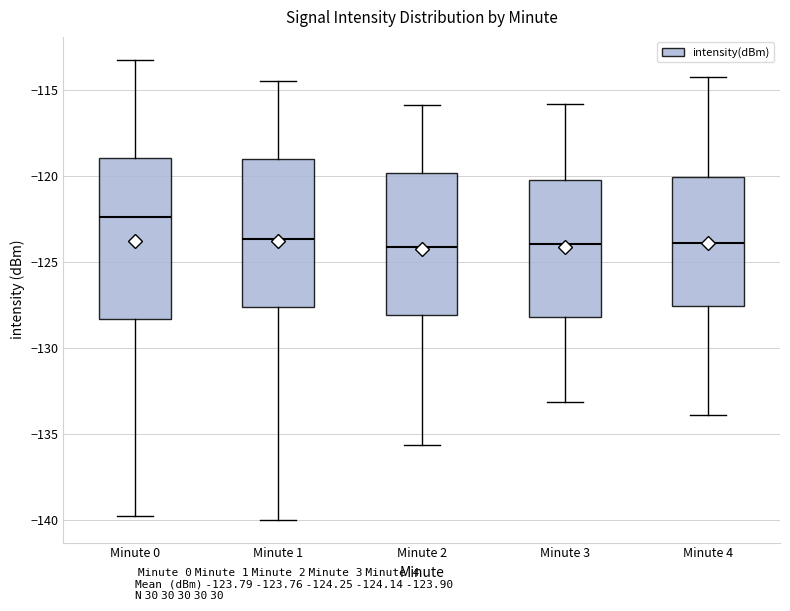

Reading left to right, read every box against the y-axis: the position of its median line, the range the box covers, and the ends of its whiskers. The values are not printed on the chart, so give them approximately, as read against the axis.

Minute 0: median -122.5, box -128.5 to -119.0, whiskers -140.0 to -113.0
Minute 1: median -123.5, box -127.5 to -119.0, whiskers -140.0 to -114.5
Minute 2: median -124.0, box -128.0 to -120.0, whiskers -135.5 to -116.0
Minute 3: median -124.0, box -128.0 to -120.0, whiskers -133.0 to -116.0
Minute 4: median -124.0, box -127.5 to -120.0, whiskers -134.0 to -114.0